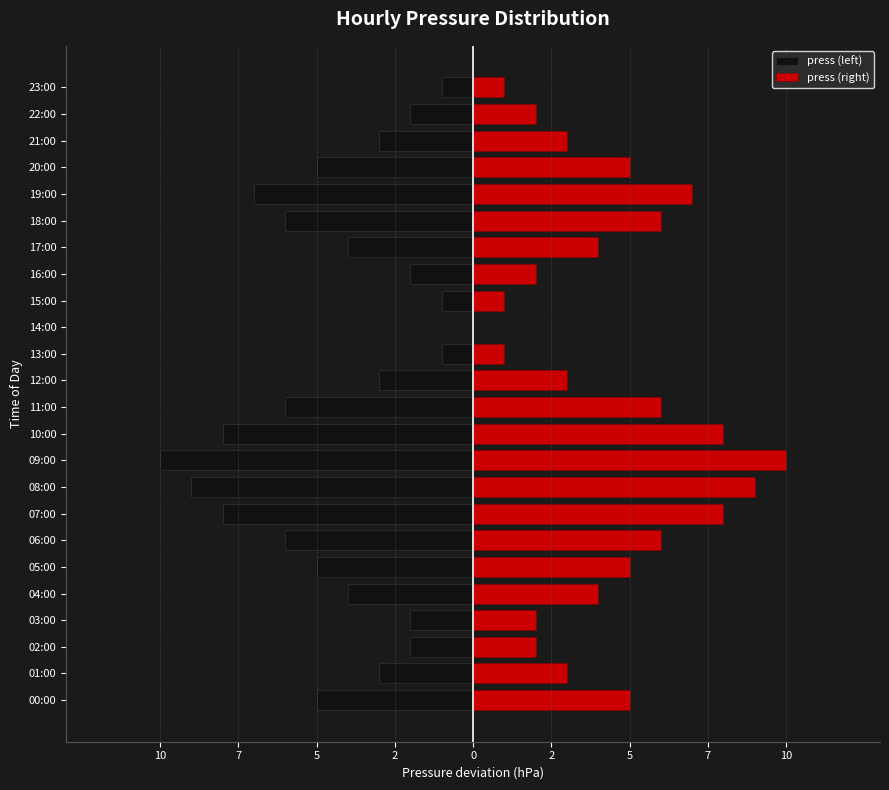

How many values in press (right) are above zero?

23